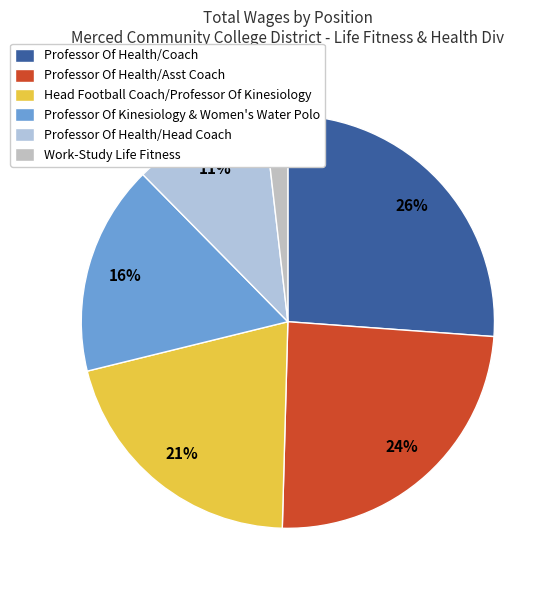

Rank the categories by value from lowest to highest.

Work-Study Life Fitness, Professor Of Health/Head Coach, Professor Of Kinesiology & Women's Water Polo, Head Football Coach/Professor Of Kinesiology, Professor Of Health/Asst Coach, Professor Of Health/Coach